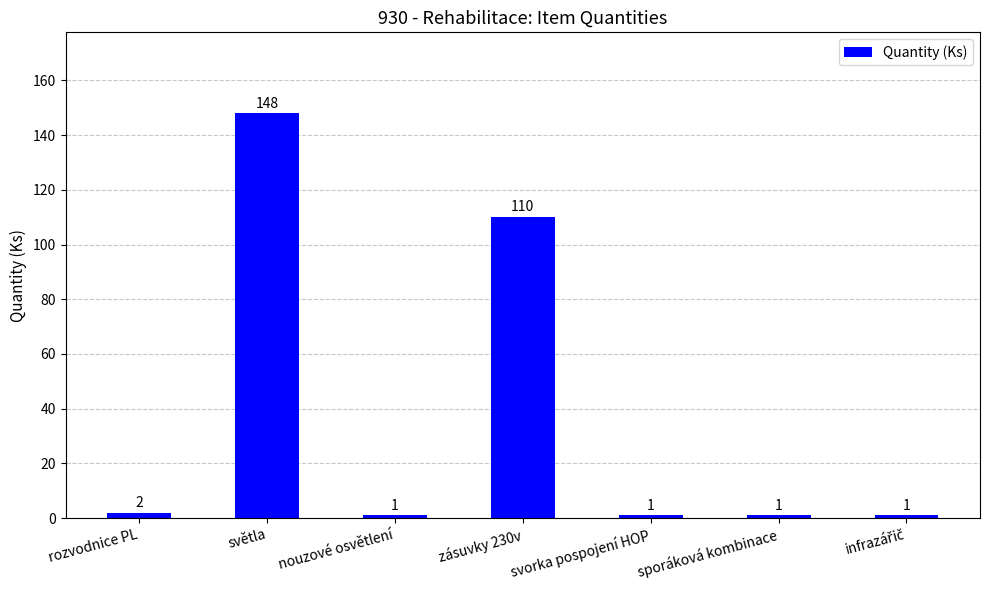

What is the average value?

38